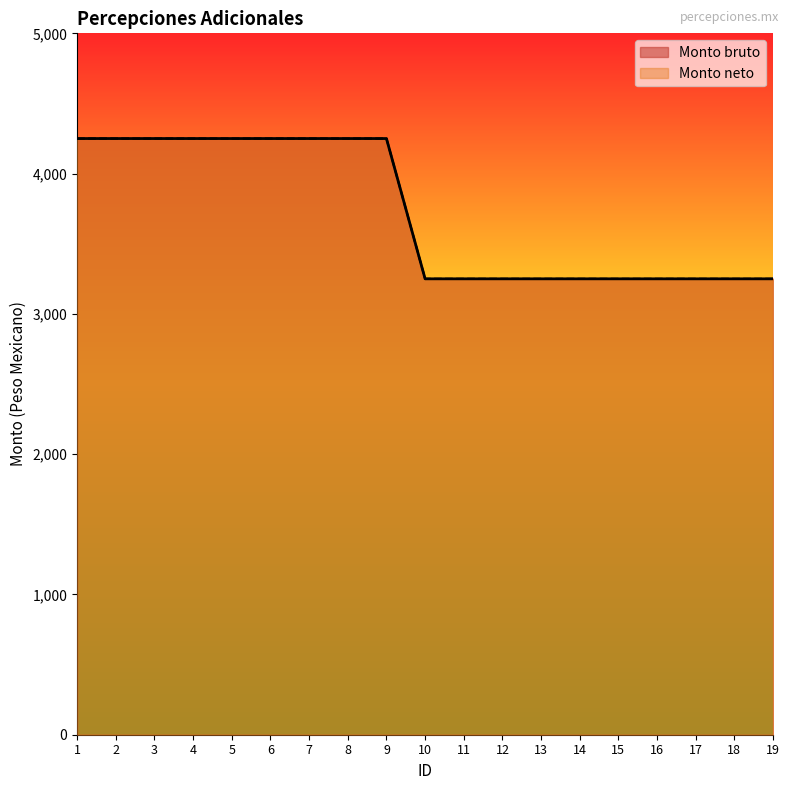

How many lines are shown in the chart?

2